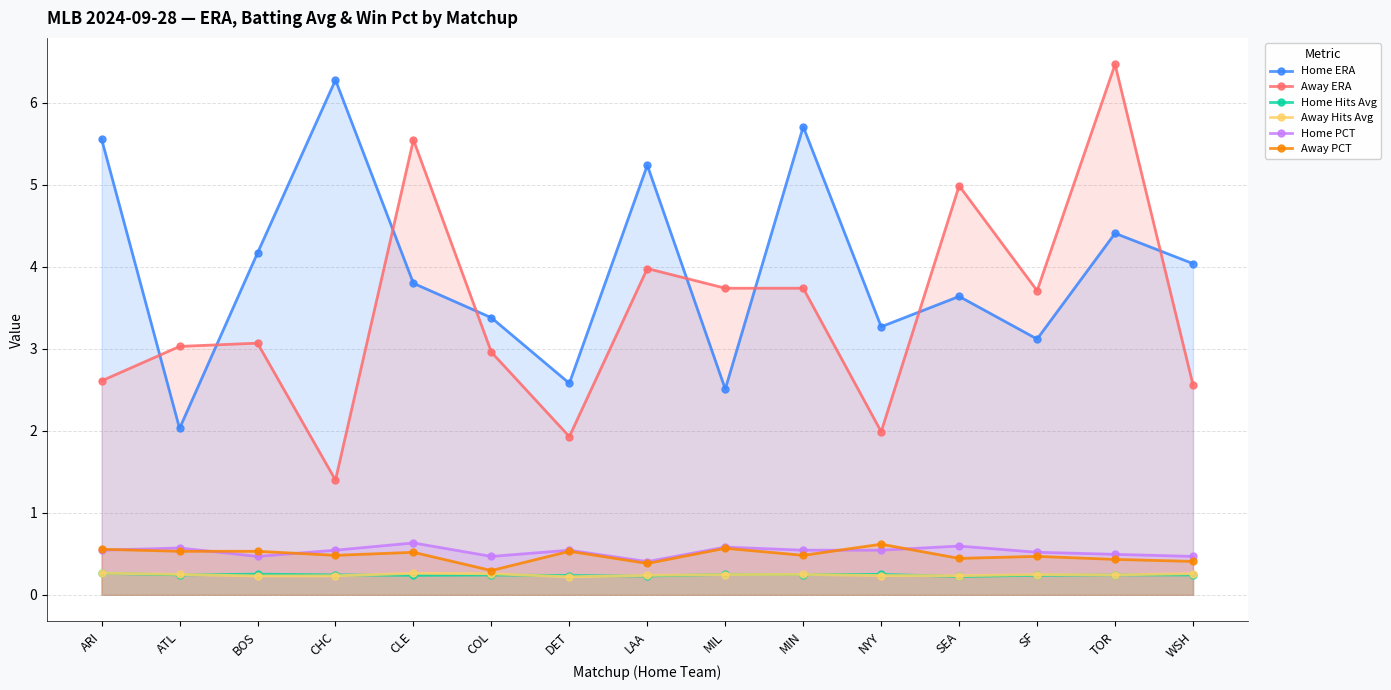

In Away PCT, how many points are lower than both neighbors (excluding endpoints)?

5